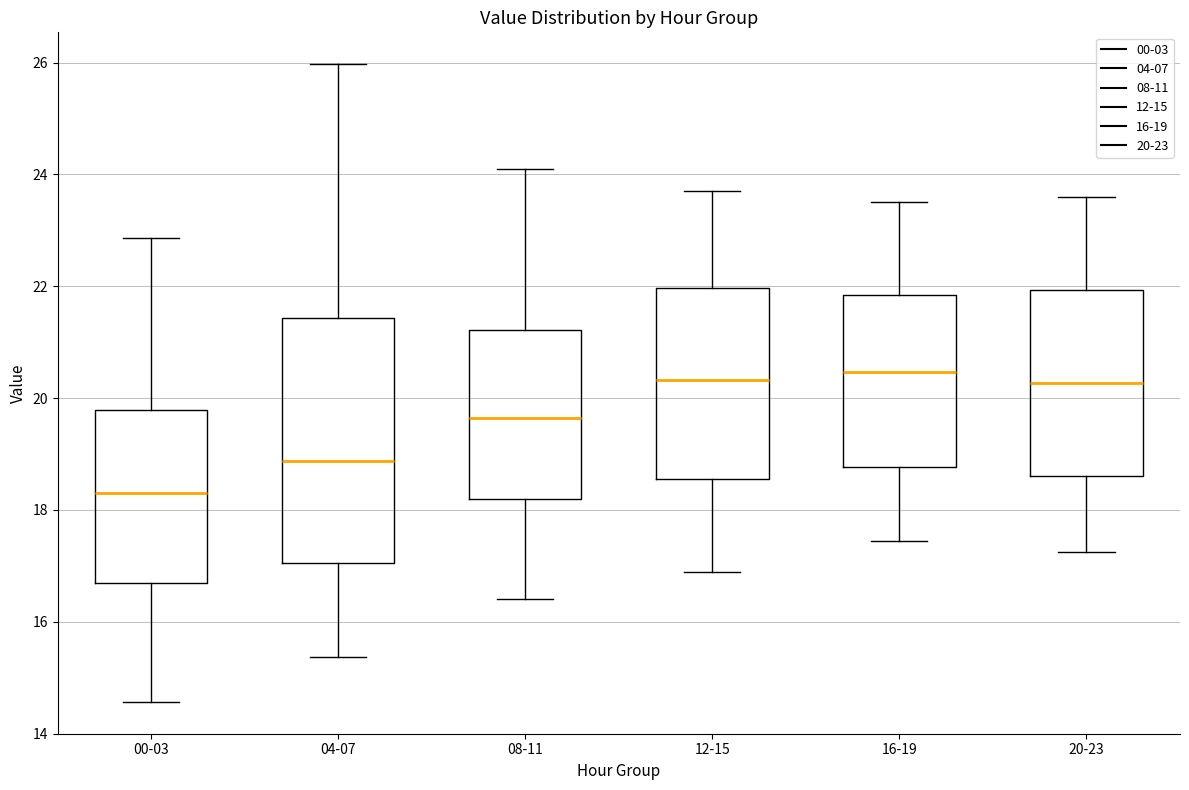

Comparing the boxes themselves (not the whiskers), which one is the tallest?

04-07